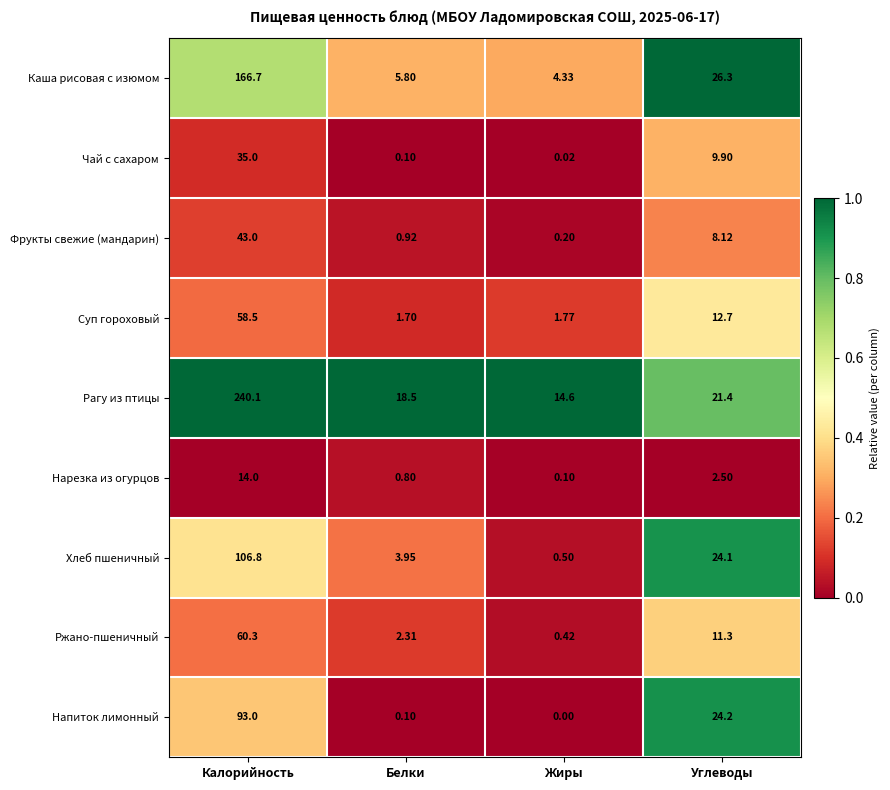

Is the value of Напиток лимонный at Калорийность greater than the value of Рагу из птицы at Жиры?

Yes